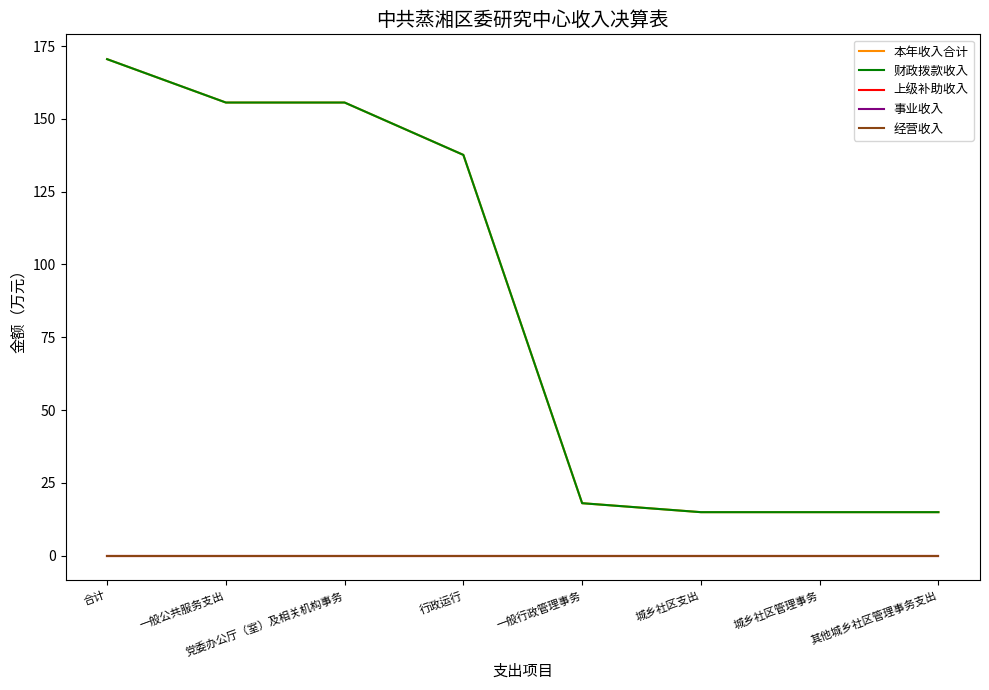

Reading left to right, transcribe all the data shown in this chart.

本年收入合计: 170.5	155.6	155.6	137.6	18.0	14.9	14.9	14.9
财政拨款收入: 170.5	155.6	155.6	137.6	18.0	14.9	14.9	14.9
上级补助收入: 0.0	0.0	0.0	0.0	0.0	0.0	0.0	0.0
事业收入: 0.0	0.0	0.0	0.0	0.0	0.0	0.0	0.0
经营收入: 0.0	0.0	0.0	0.0	0.0	0.0	0.0	0.0